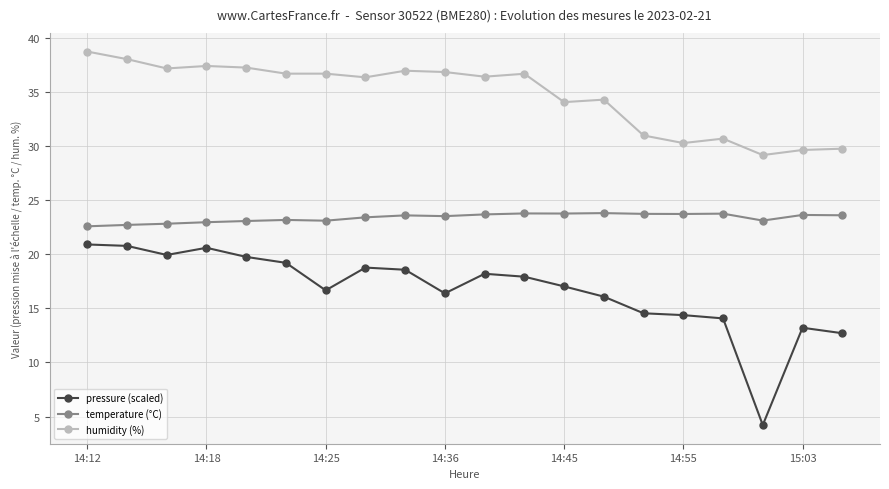

What is the maximum value shown in the chart?

38.7